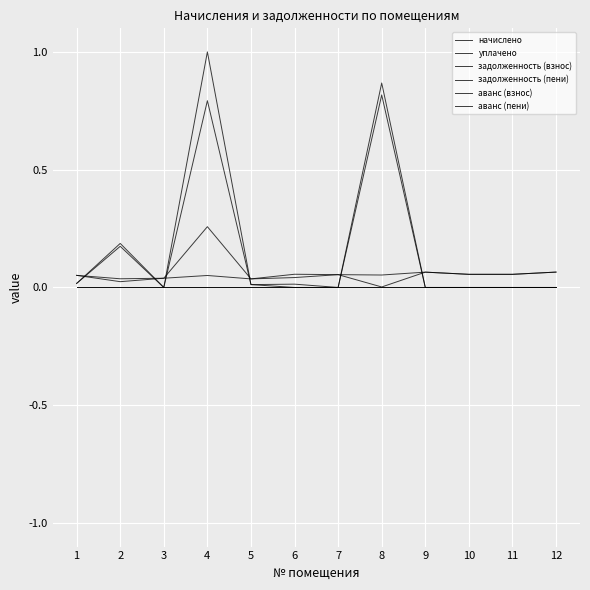

Does the chart have visible grid lines?

Yes